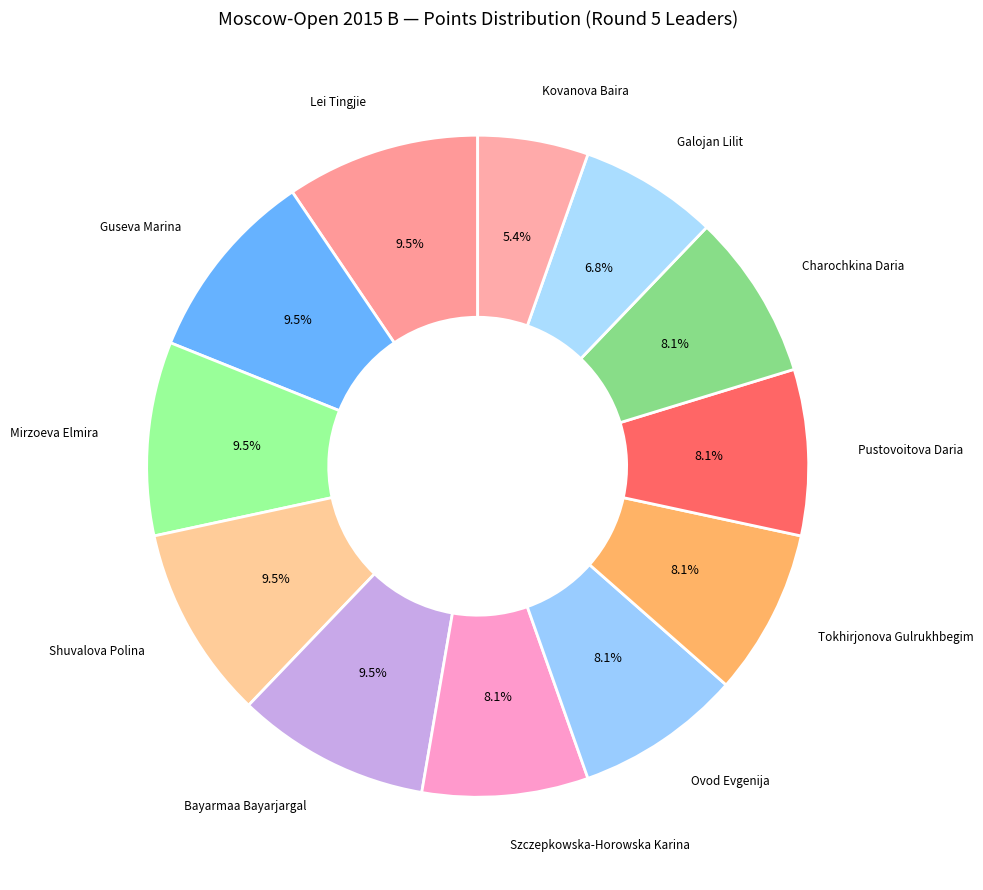

How many segments does this pie chart have?

12